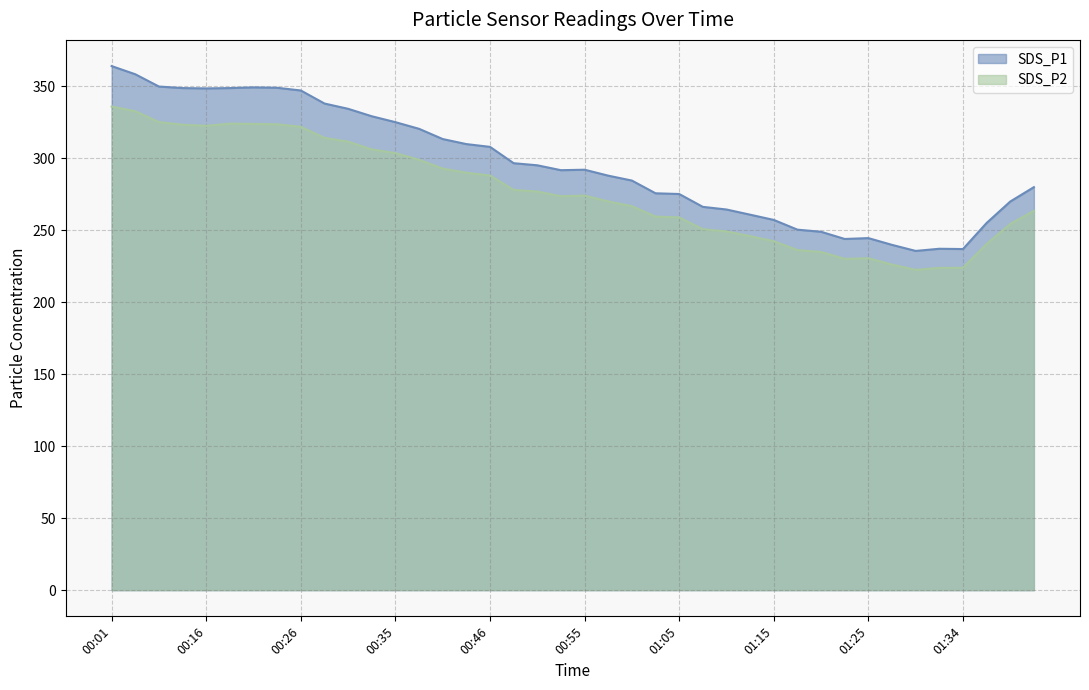

Which category has the highest value in the SDS_P2 series?

00:01